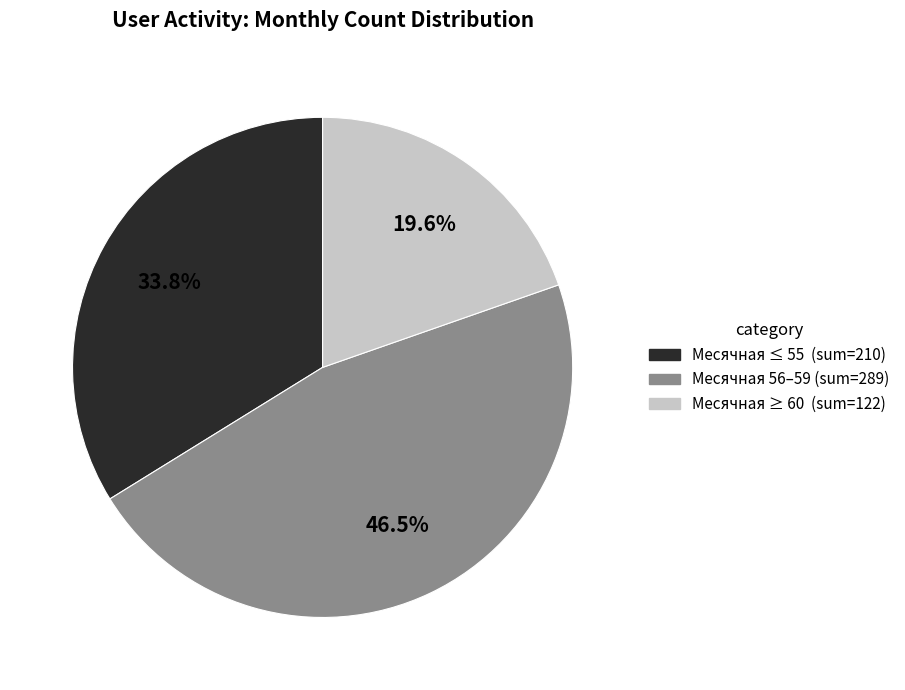

Is there any slice that represents more than half of the pie?

No